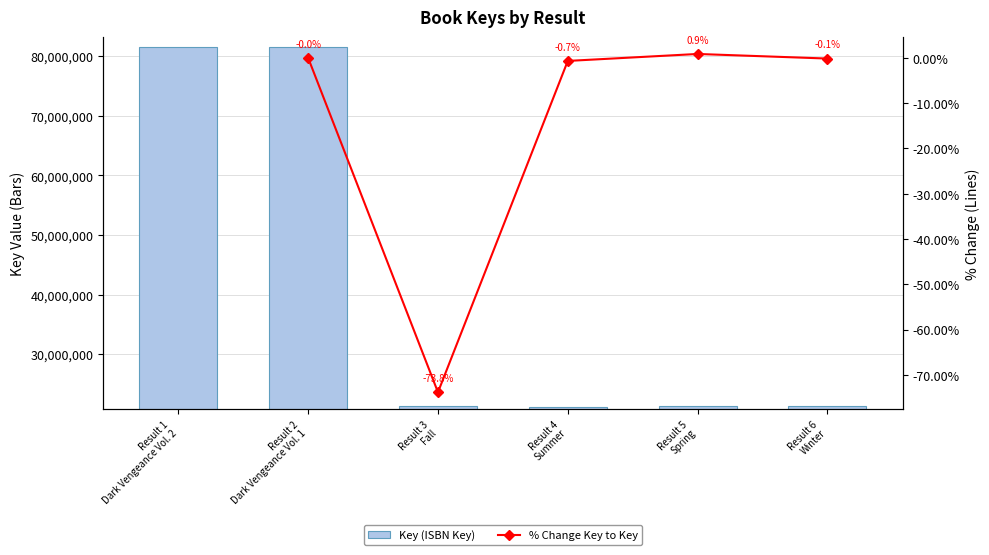

What is the difference between the % Change Key to Key values at Result 3
Fall and Result 2
Dark Vengeance Vol. 1?

73.8